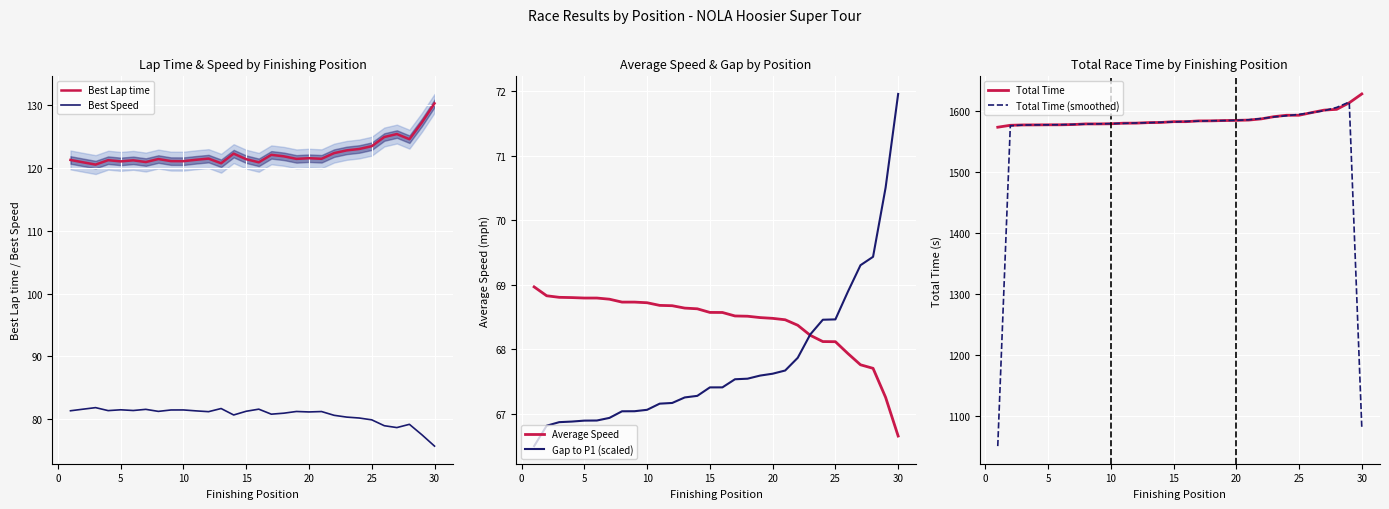

The value of Total Time (smoothed) at 30 is 1080.4. True or false?

True